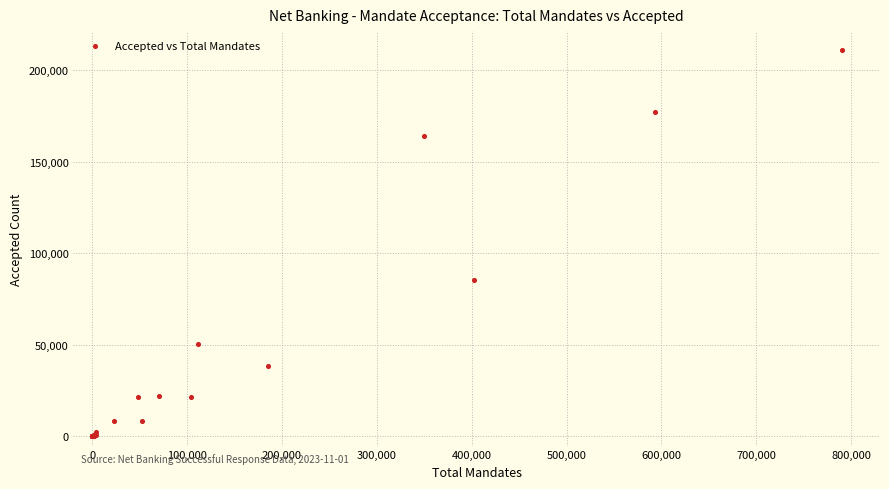

What Y value in the scatter plot is closest to 105440?

85188